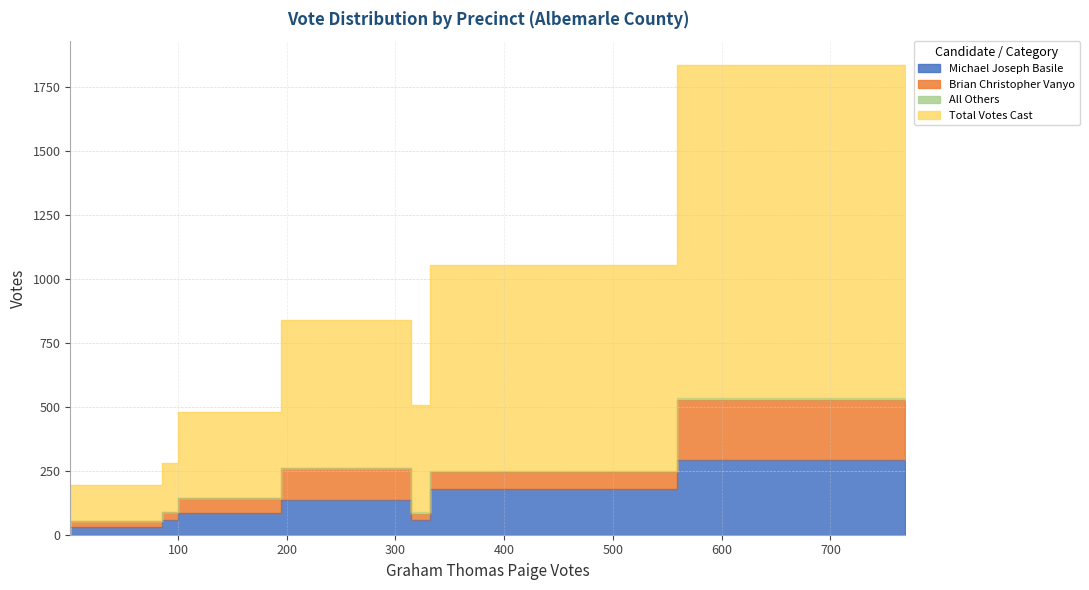

Which series changed the most between 304 - East Ivy and 307 - Yellow Mountain?

Total Votes Cast